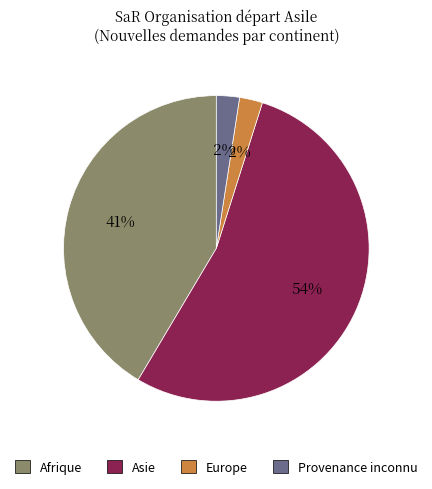

Is there a majority slice in this chart?

Yes